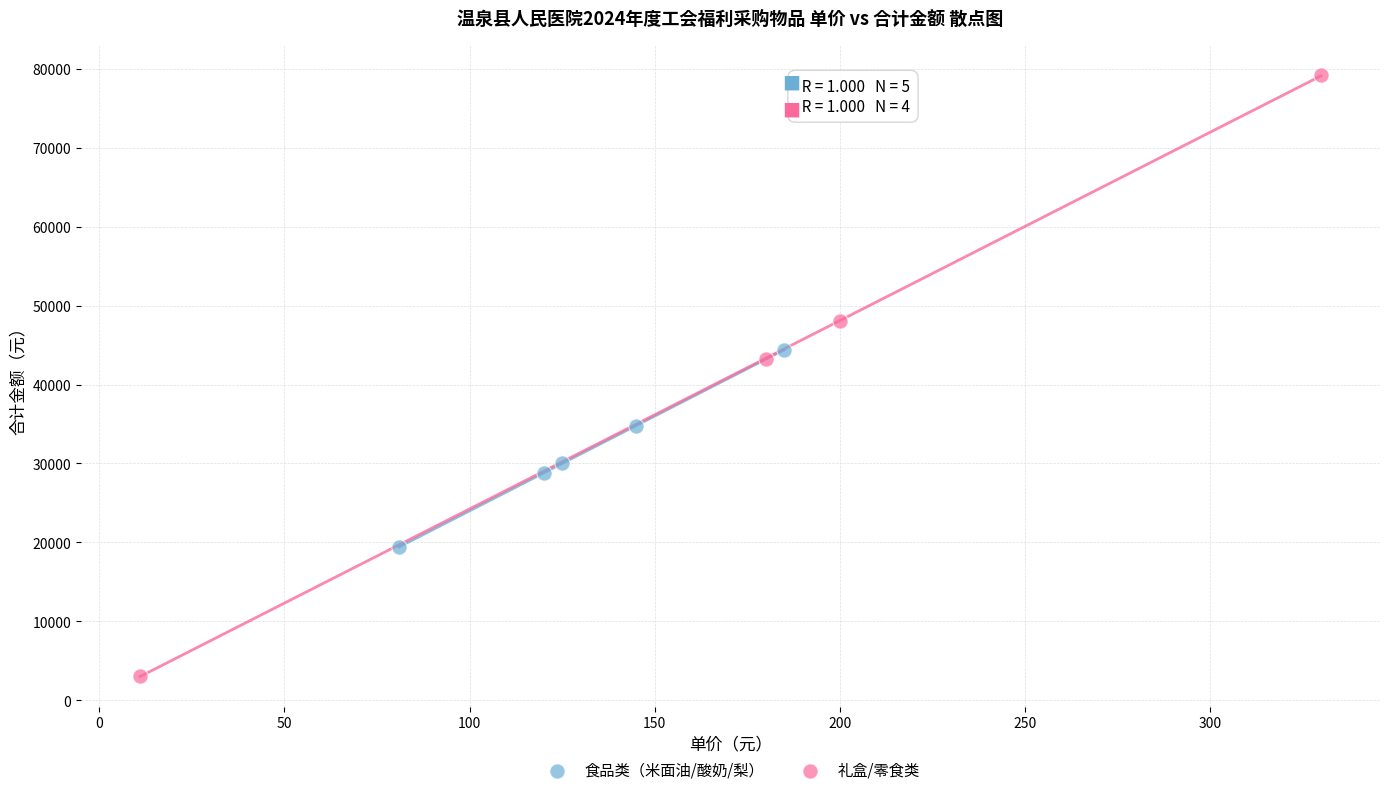

Which series has the widest spread of Y values?

礼盒/零食类